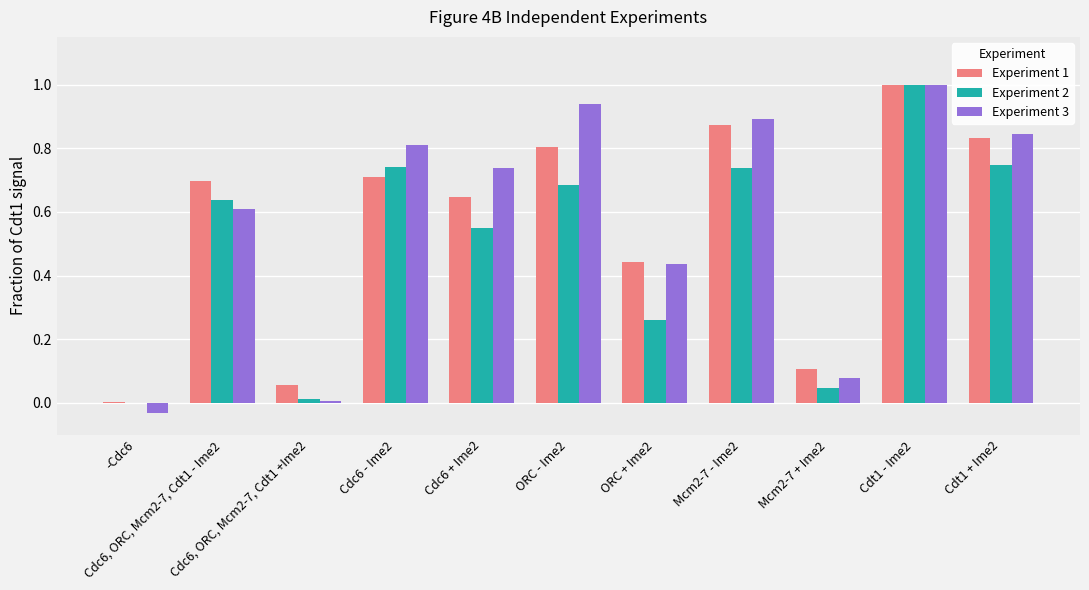

What is the sum of all Experiment 1 values?

6.2